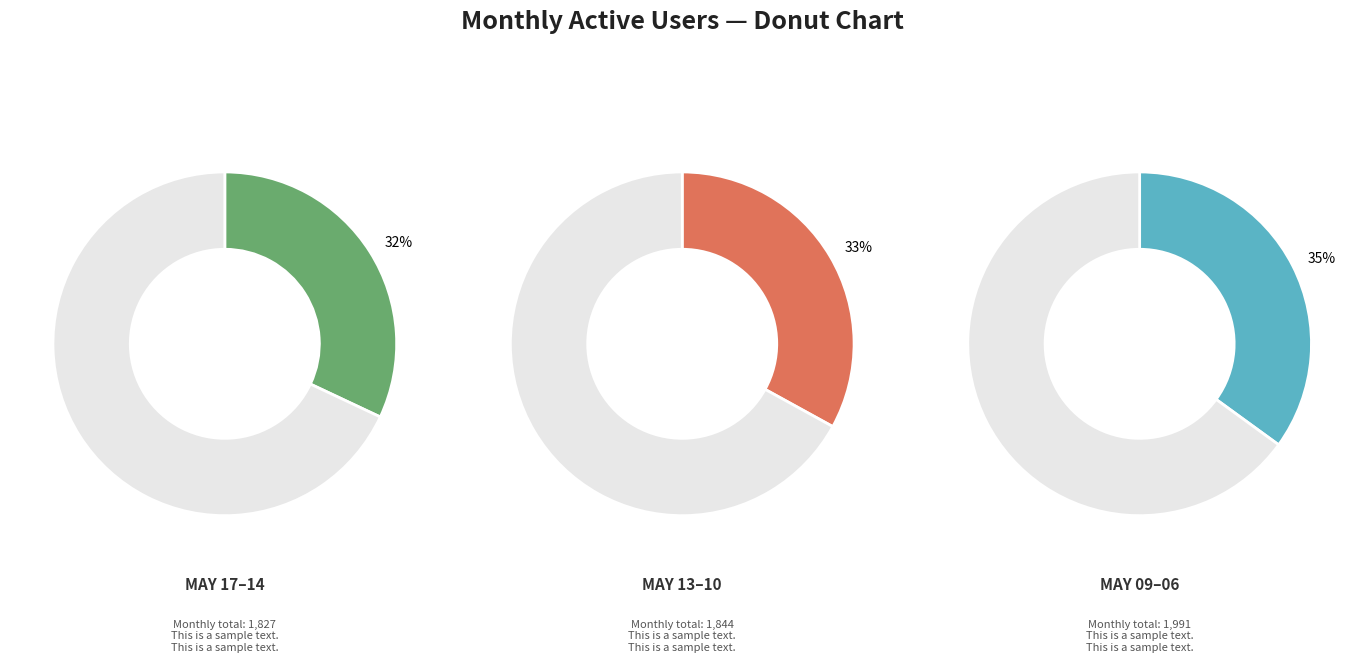

Which category has the smallest portion of the pie?

2024-05-17